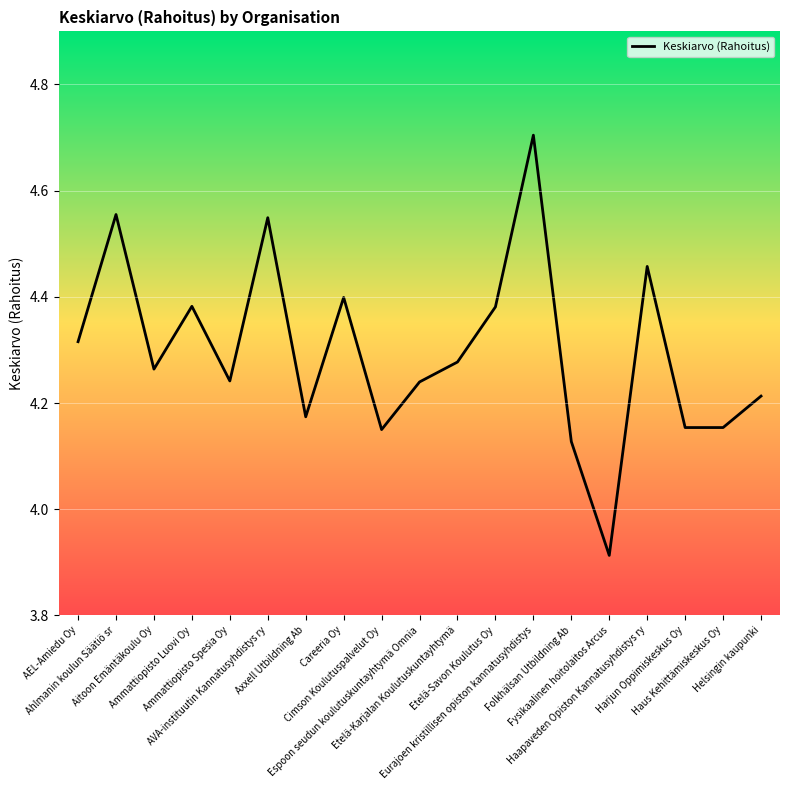

What is the greatest value displayed?

4.7